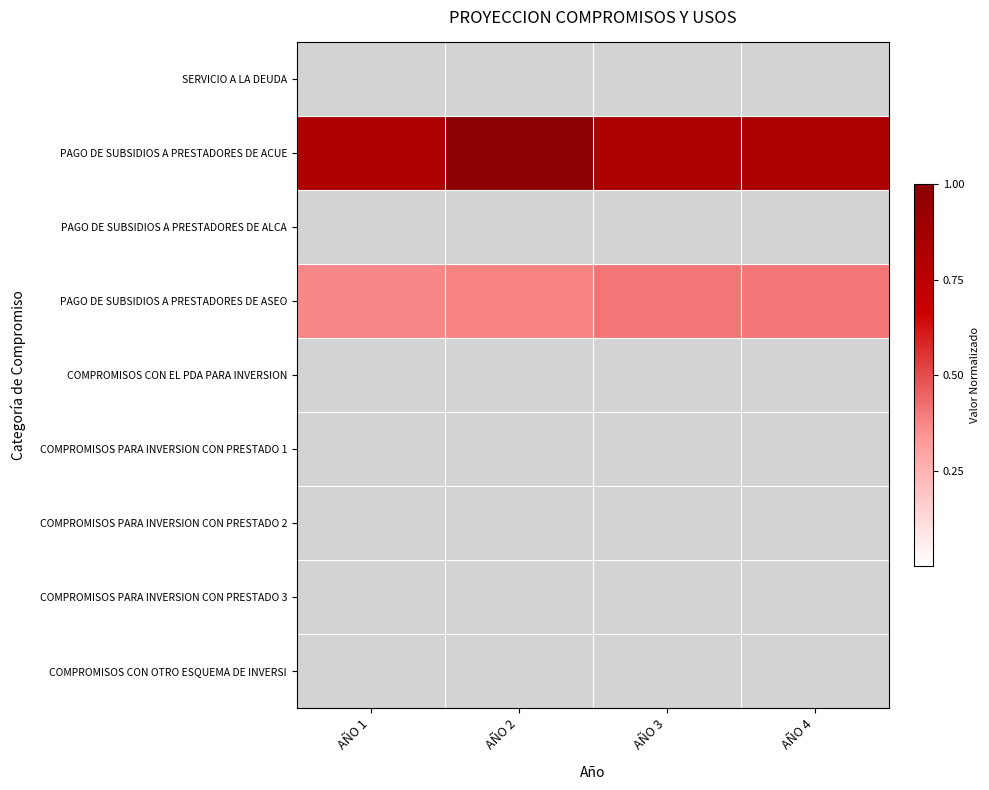

What is the maximum value shown in the chart?

1.0